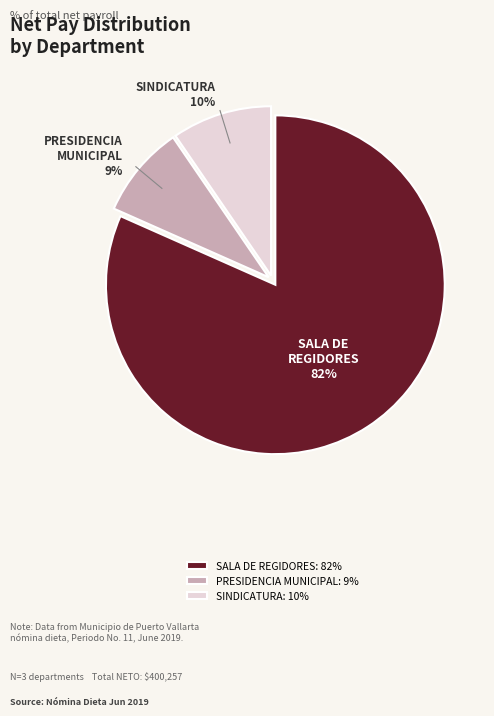

To the nearest percent, what portion does PRESIDENCIA MUNICIPAL represent?

9%